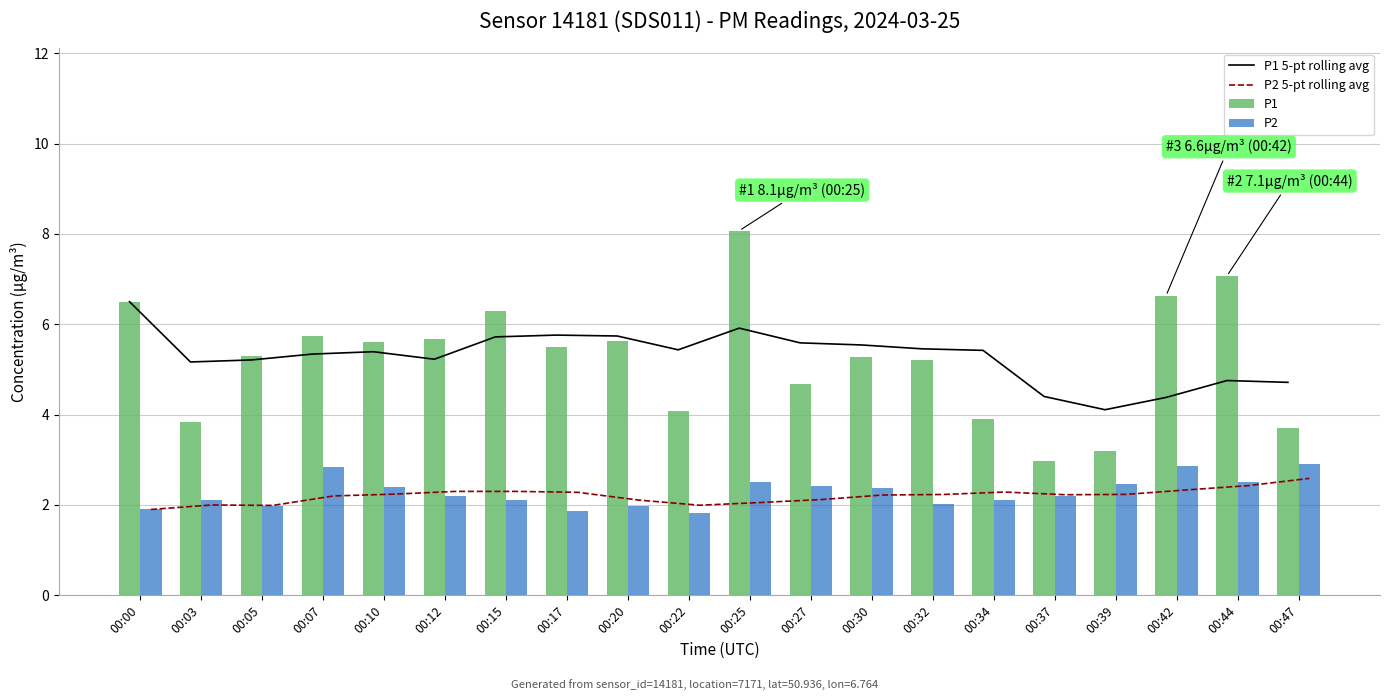

Is the value of P1 5-pt rolling avg at 00:30 greater than the value of P2 5-pt rolling avg at 00:20?

Yes